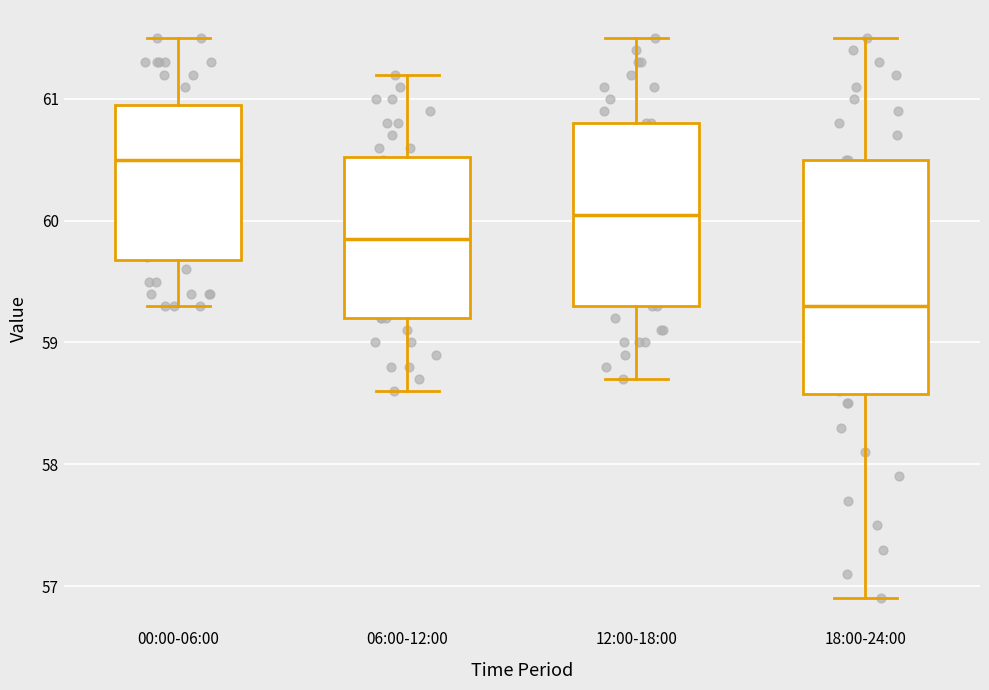

Which box has the highest median line?

00:00-06:00